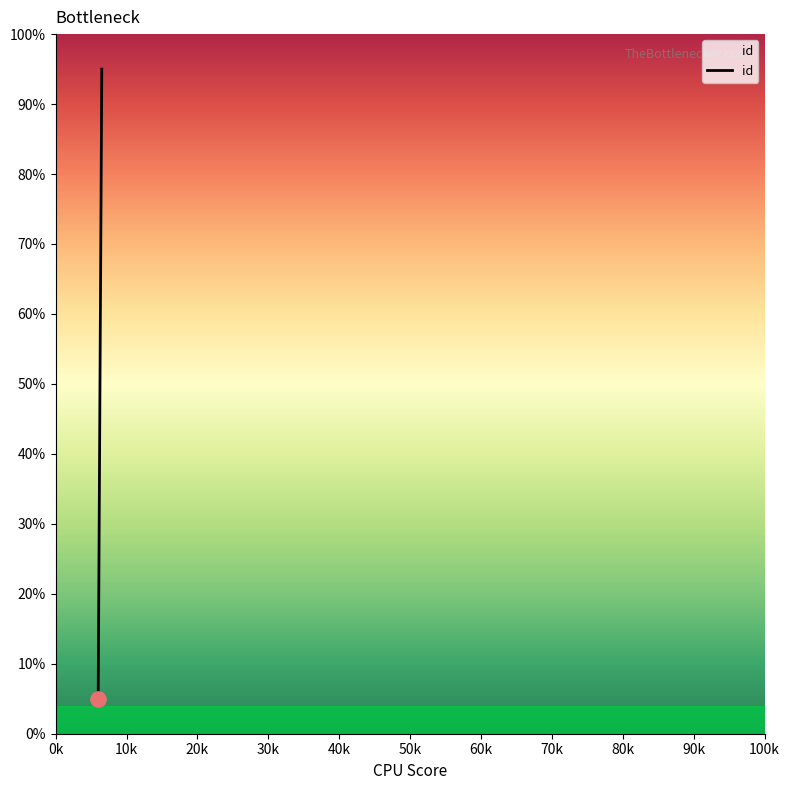

What is the change in value from 5997 to 6496?

+89.9